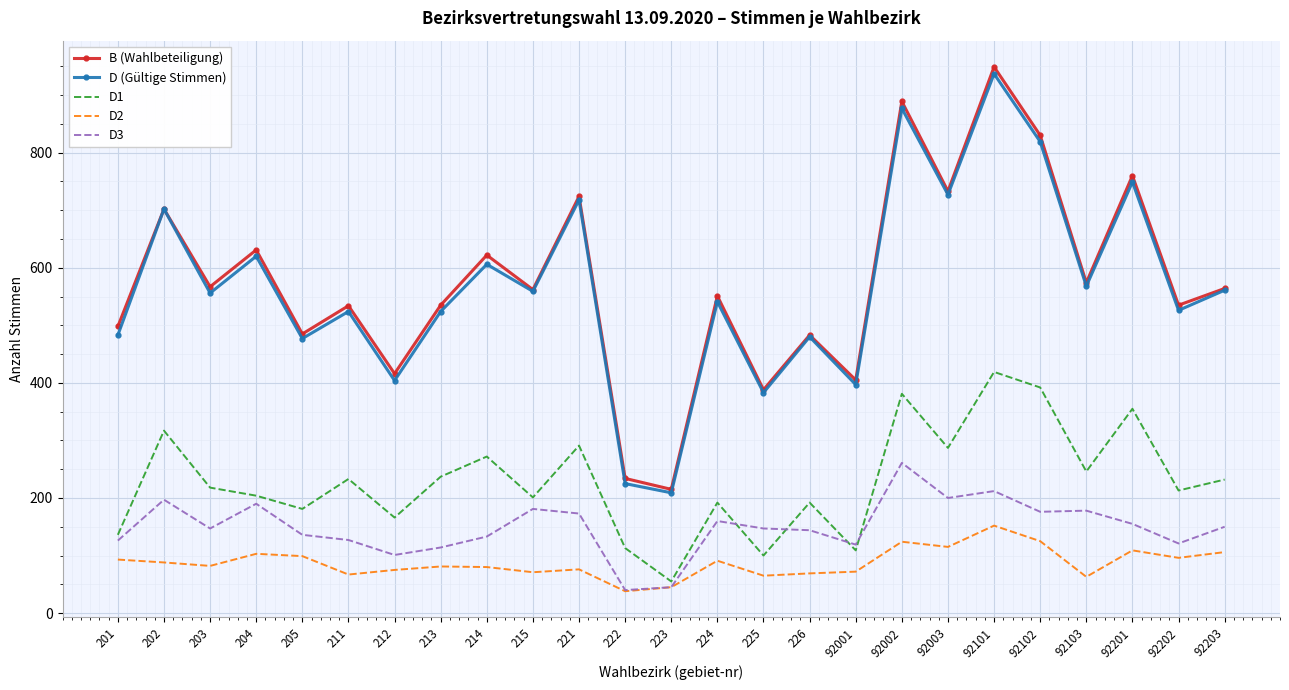

Which series has the widest spread of values?

B (Wahlbeteiligung)